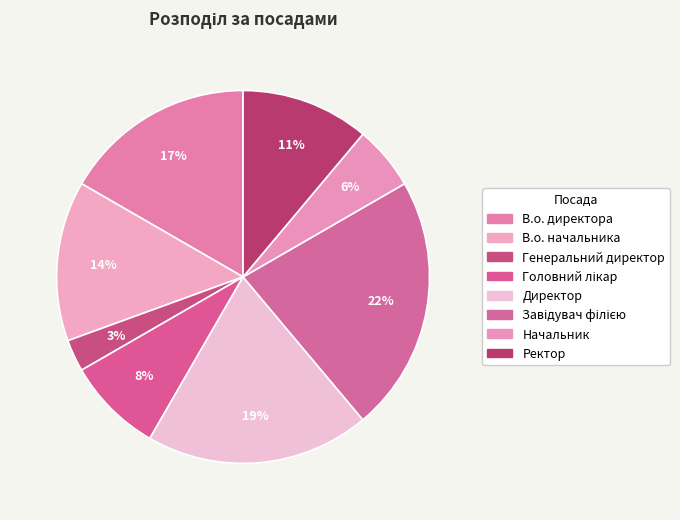

Count the number of slices in the pie.

8